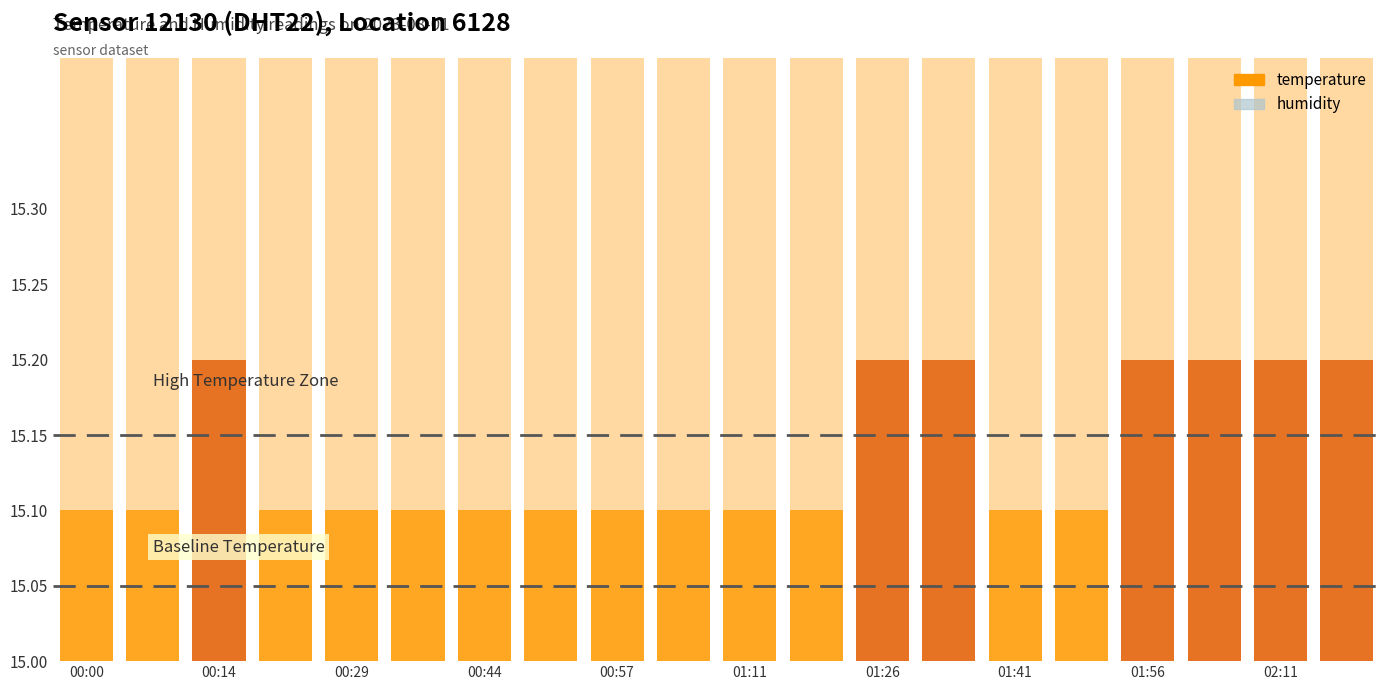

The humidity series shows 18.0 at 01:11. True or false?

True